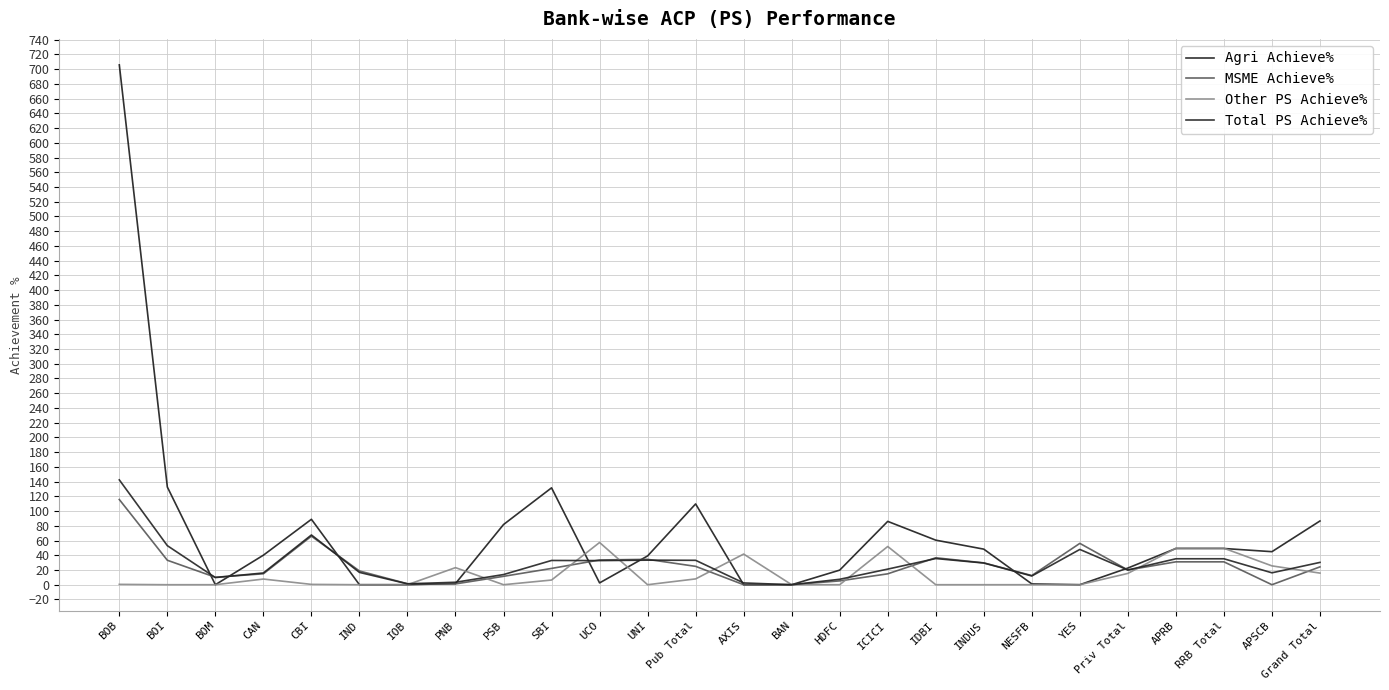

Which category has the highest value across all series?

BOB